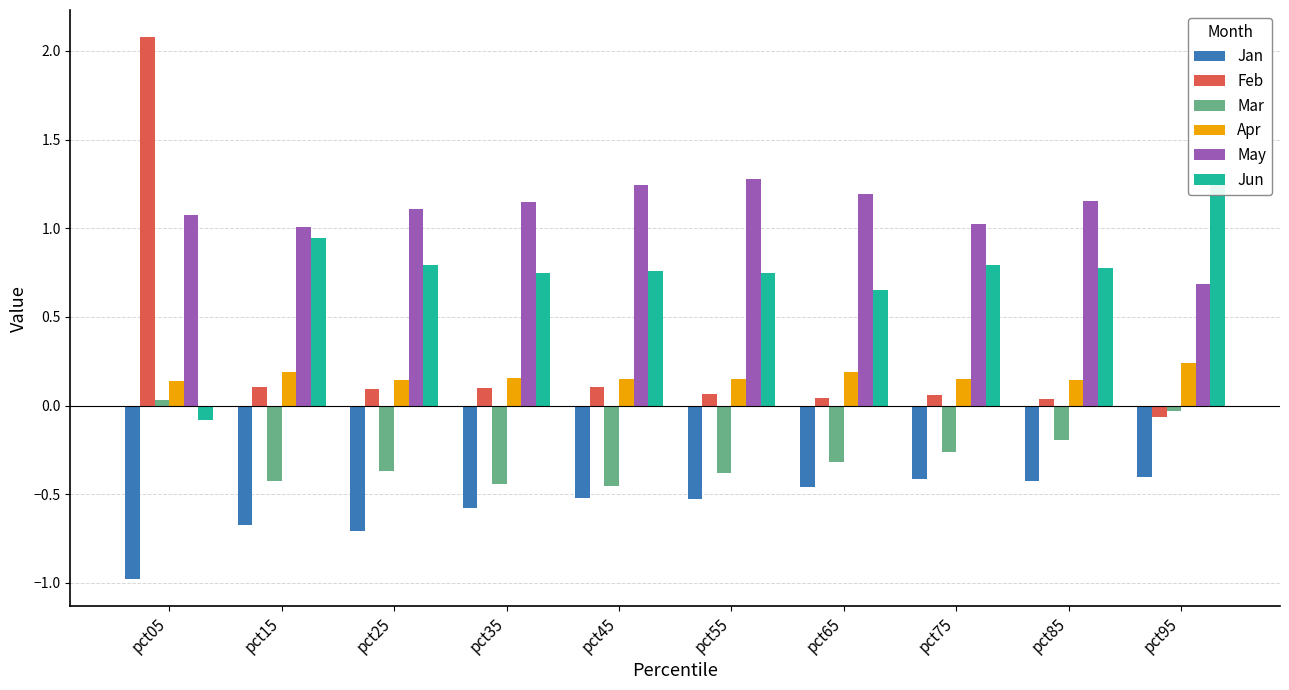

Where is Jan nearest to the value 0?

pct95